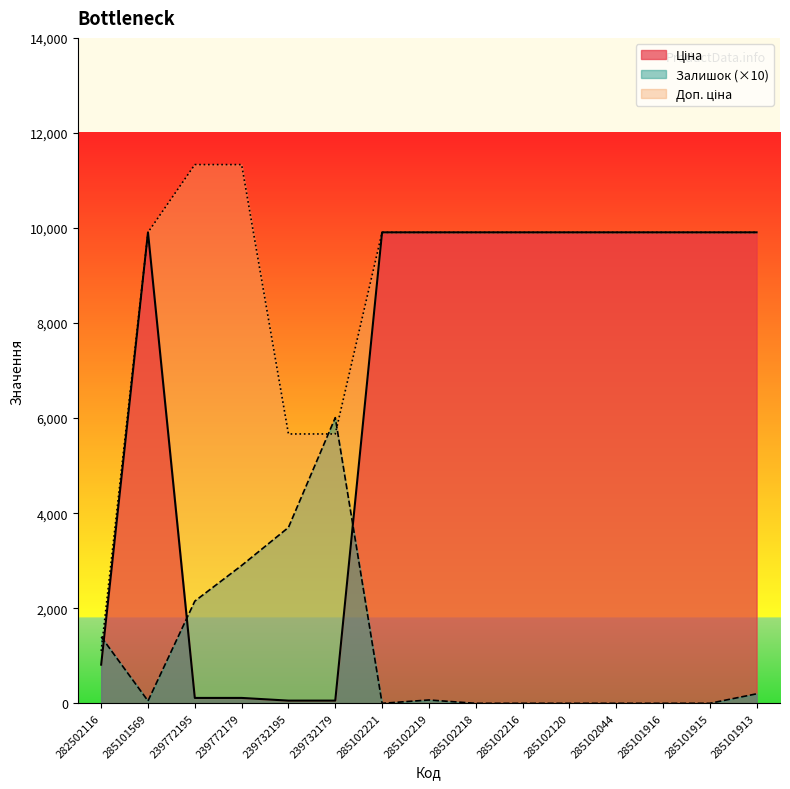

Which series has the largest range (max minus min)?

Доп. ціна